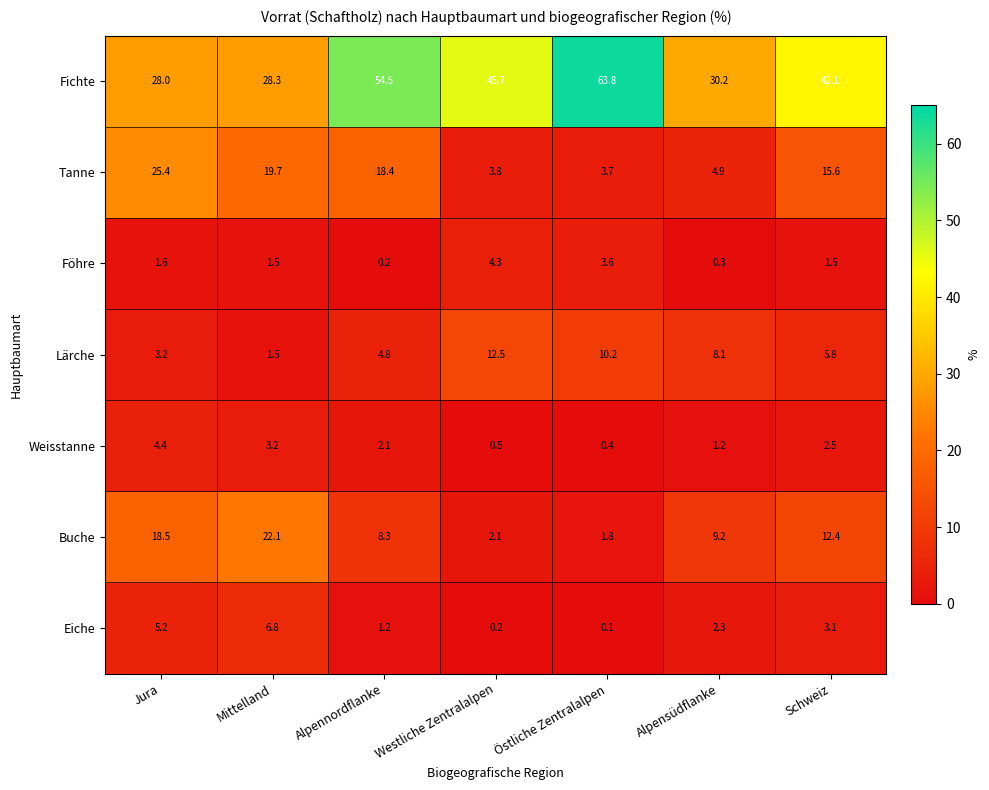

Between Östliche Zentralalpen and Schweiz, which series saw the biggest shift?

Fichte